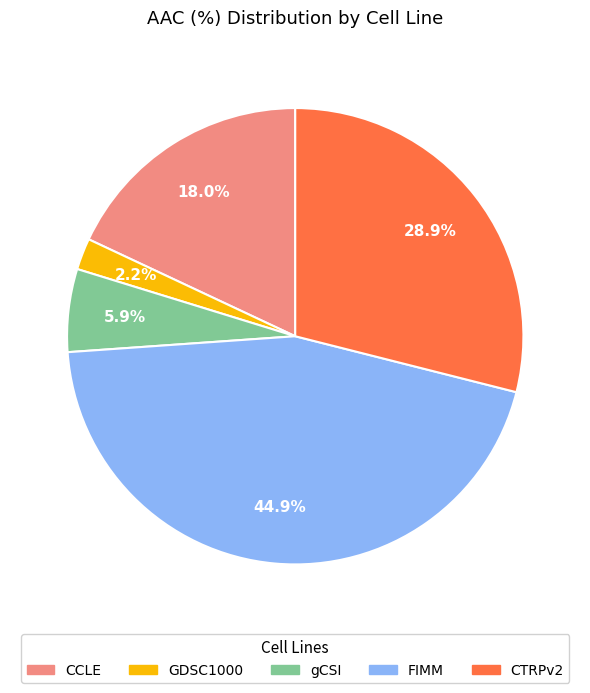

Which category has the biggest portion of the pie?

FIMM